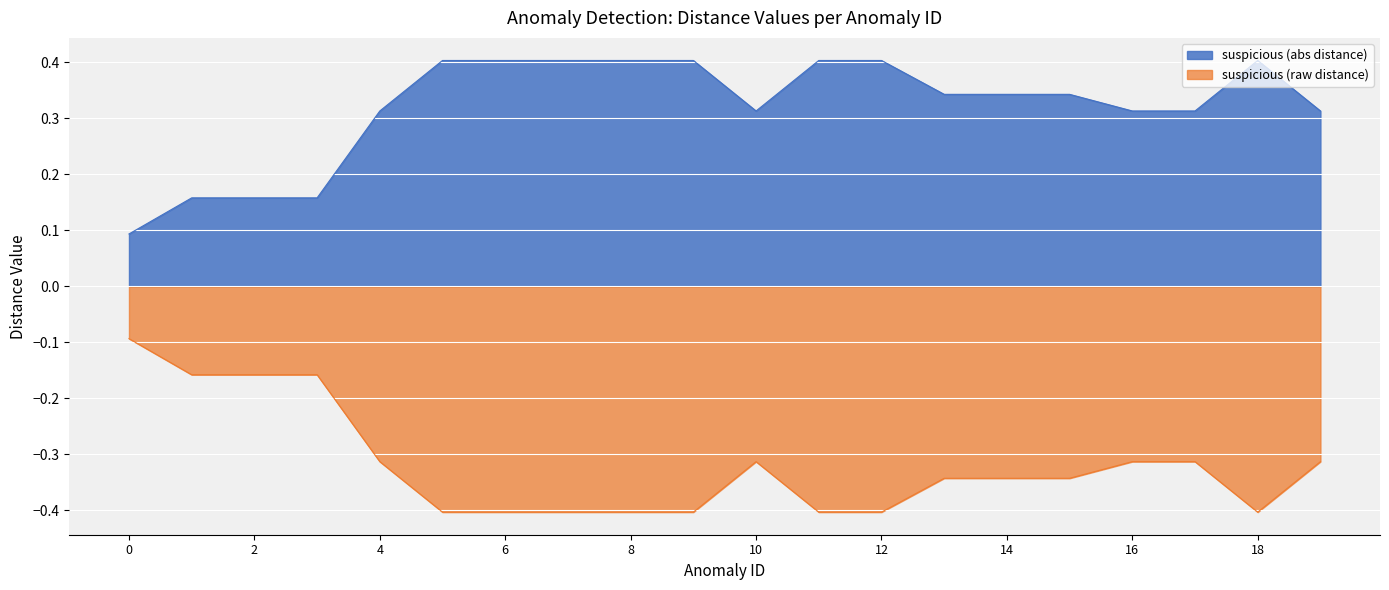

Reading right to left, transcribe all the data shown in this chart.

suspicious: 19=0.3	18=0.4	17=0.3	16=0.3	15=0.3	14=0.3	13=0.3	12=0.4	11=0.4	10=0.3	9=0.4	8=0.4	7=0.4	6=0.4	5=0.4	4=0.3	3=0.2	2=0.2	1=0.2	0=0.1
abs_distance: 19=-0.3	18=-0.4	17=-0.3	16=-0.3	15=-0.3	14=-0.3	13=-0.3	12=-0.4	11=-0.4	10=-0.3	9=-0.4	8=-0.4	7=-0.4	6=-0.4	5=-0.4	4=-0.3	3=-0.2	2=-0.2	1=-0.2	0=-0.1